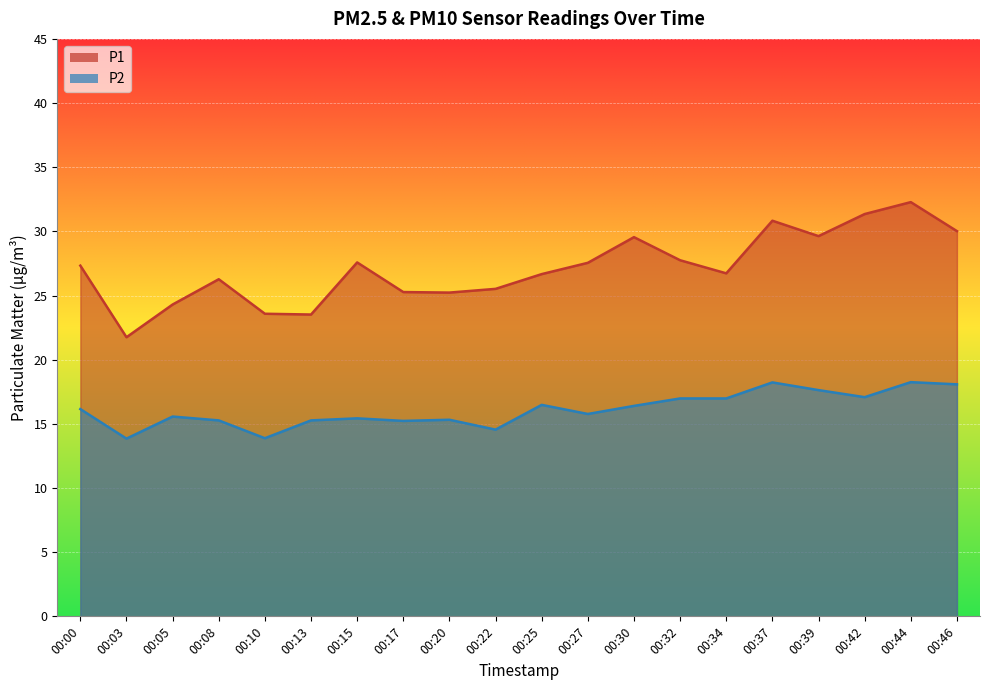

True or false: P2 and P1 cross at least once.

False